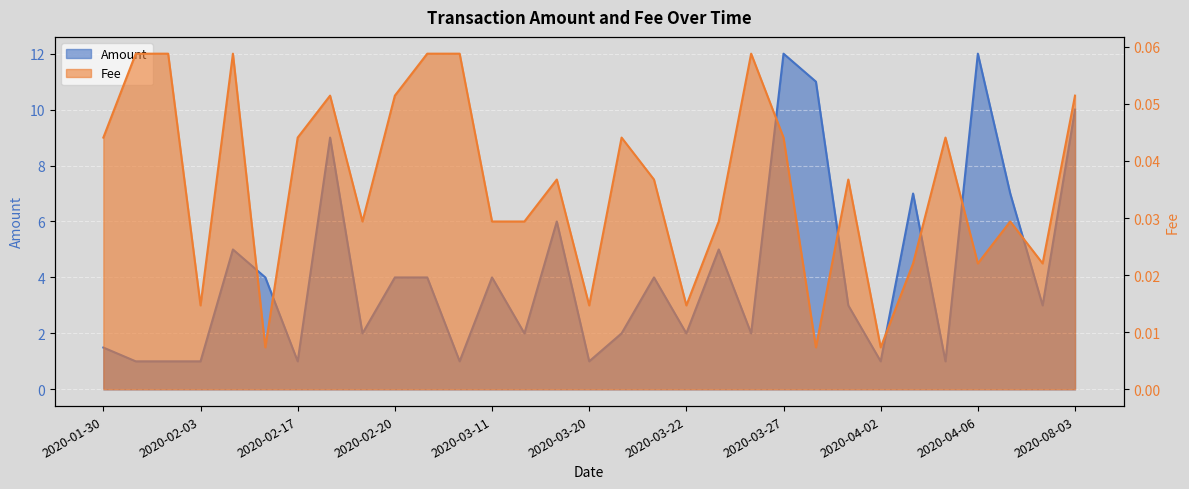

True or false: Fee and Amount cross at least once.

False